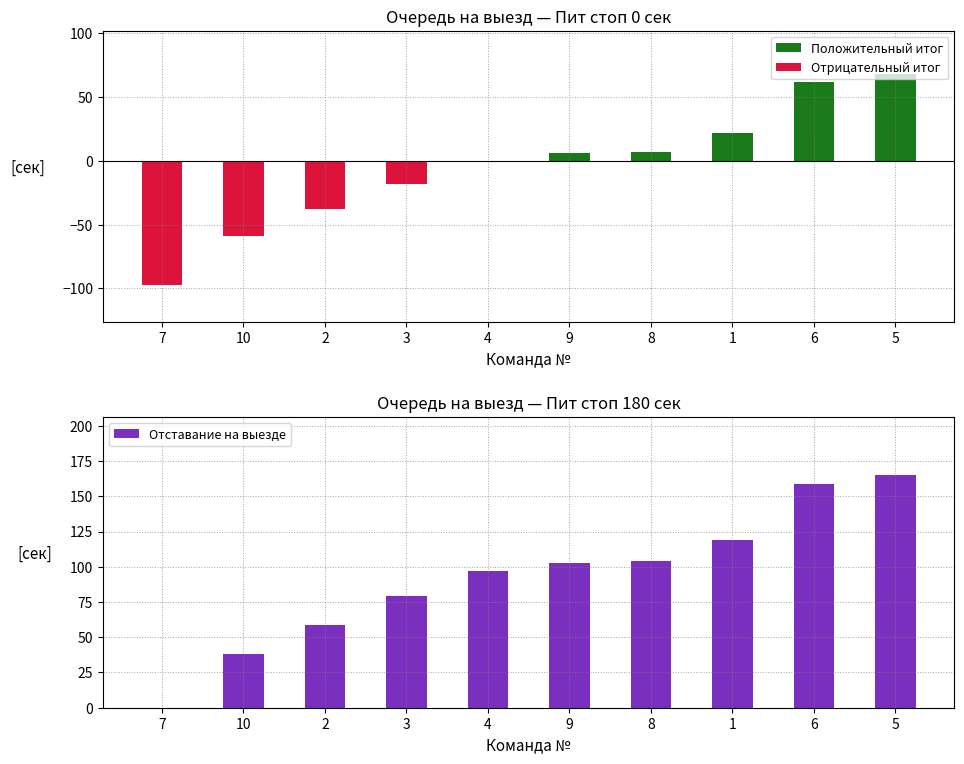

Does the chart contain stacked bars?

No